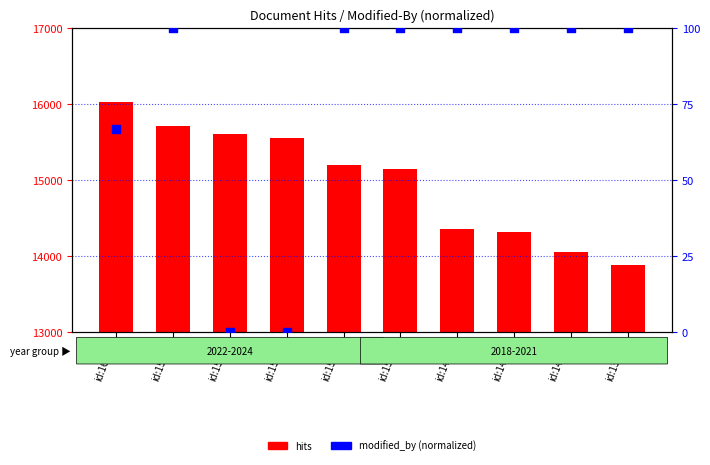

What is the total value across all series at id:14308?

14408.0